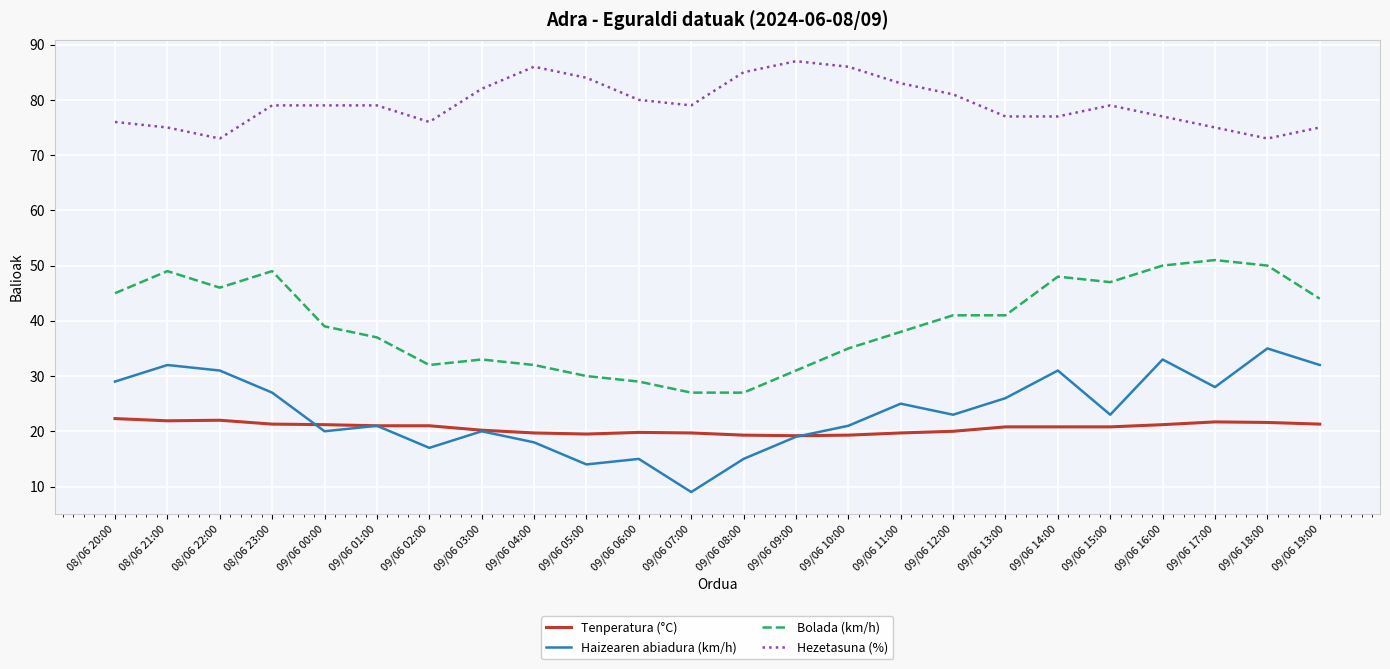

At how many categories does at least one series exceed 30?

24